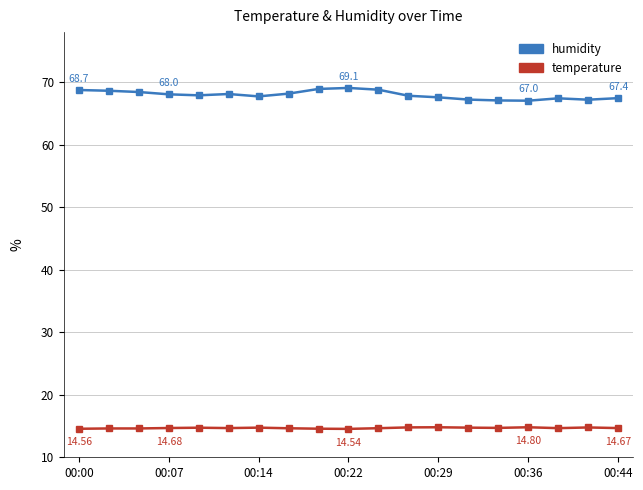

Rank the series by their average value, from highest to lowest.

humidity, temperature